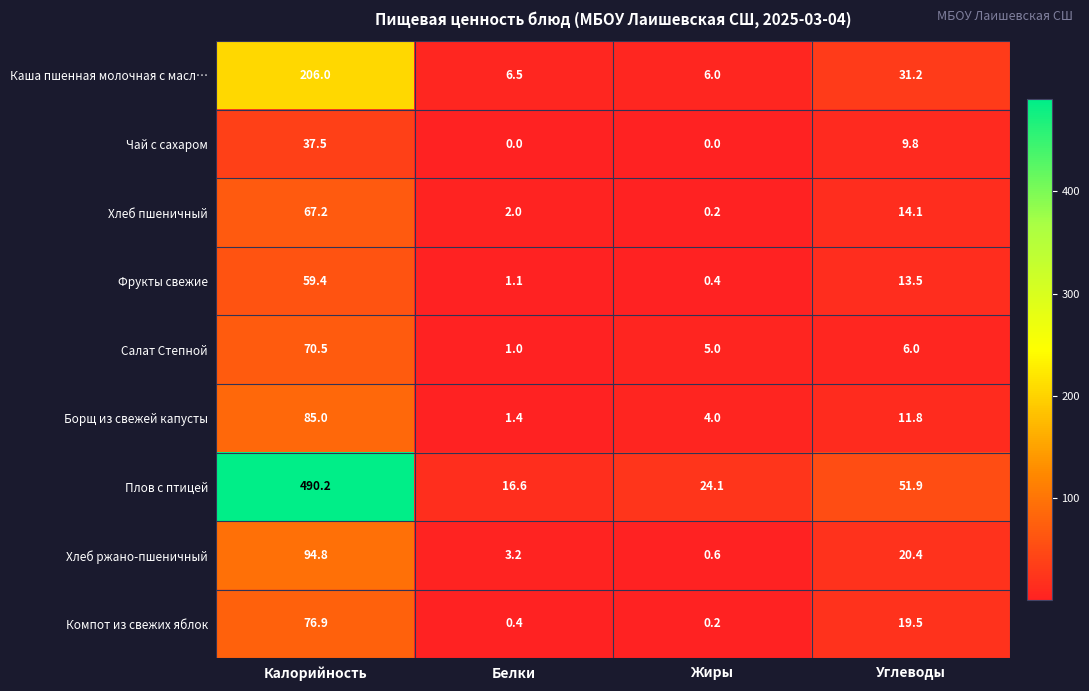

Where is Хлеб ржано-пшеничный nearest to the value 47?

Углеводы